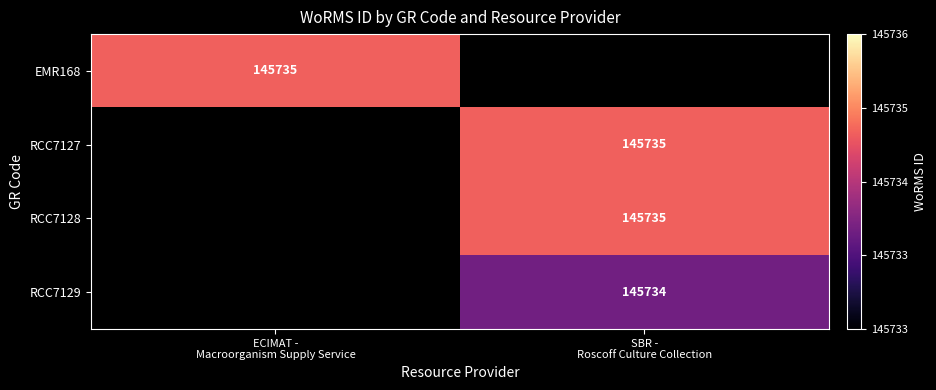

Which category has the highest value across all series?

ECIMAT -
Macroorganism Supply Service